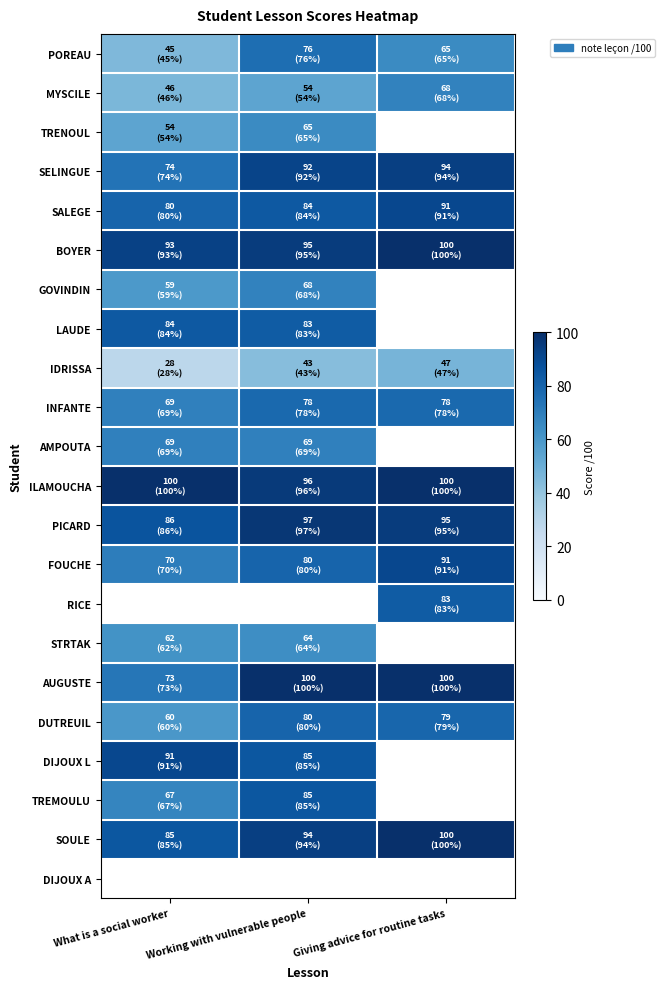

What is the maximum value for SALEGE?

91.0